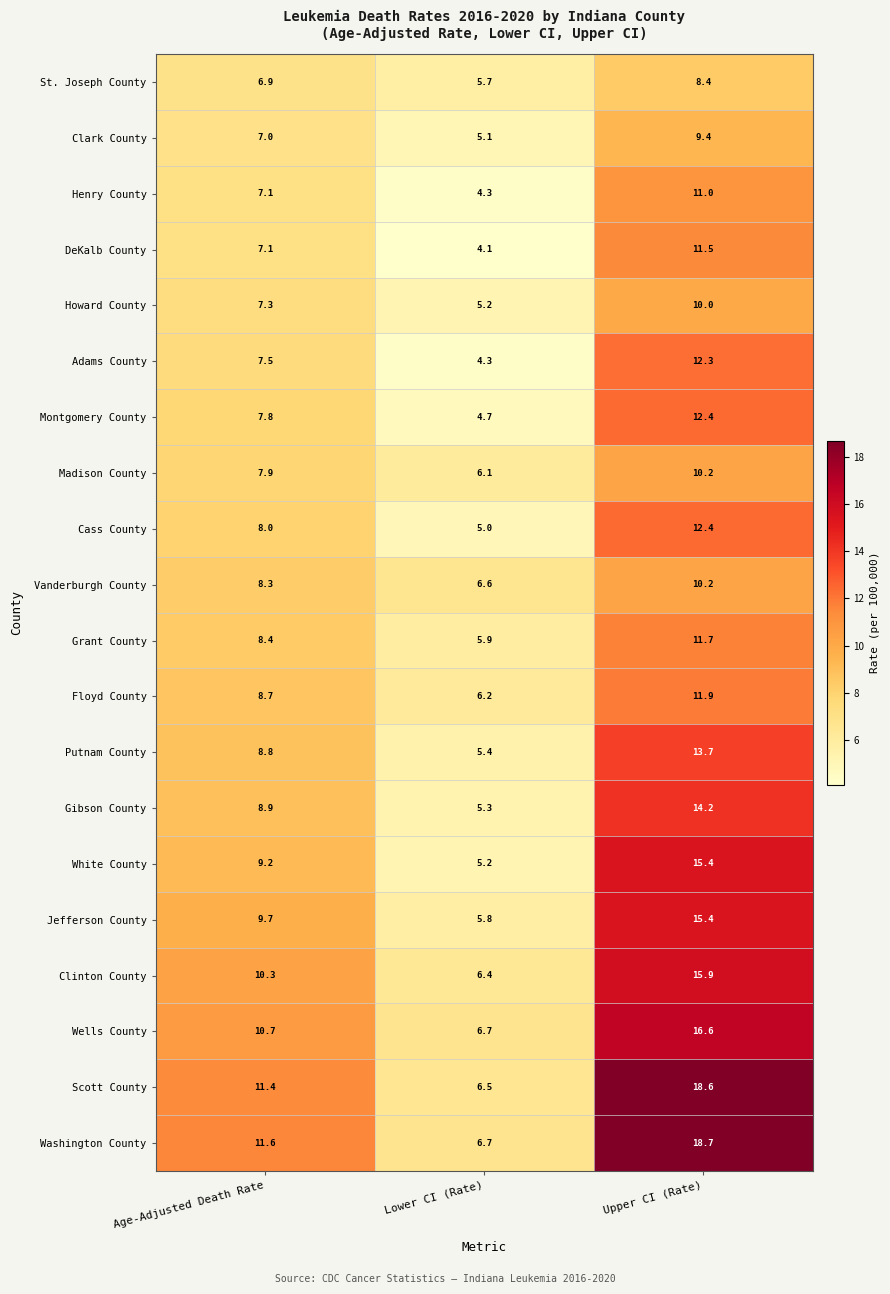

True or false: Clinton County has a value of 3.7 at Lower CI (Rate).

False